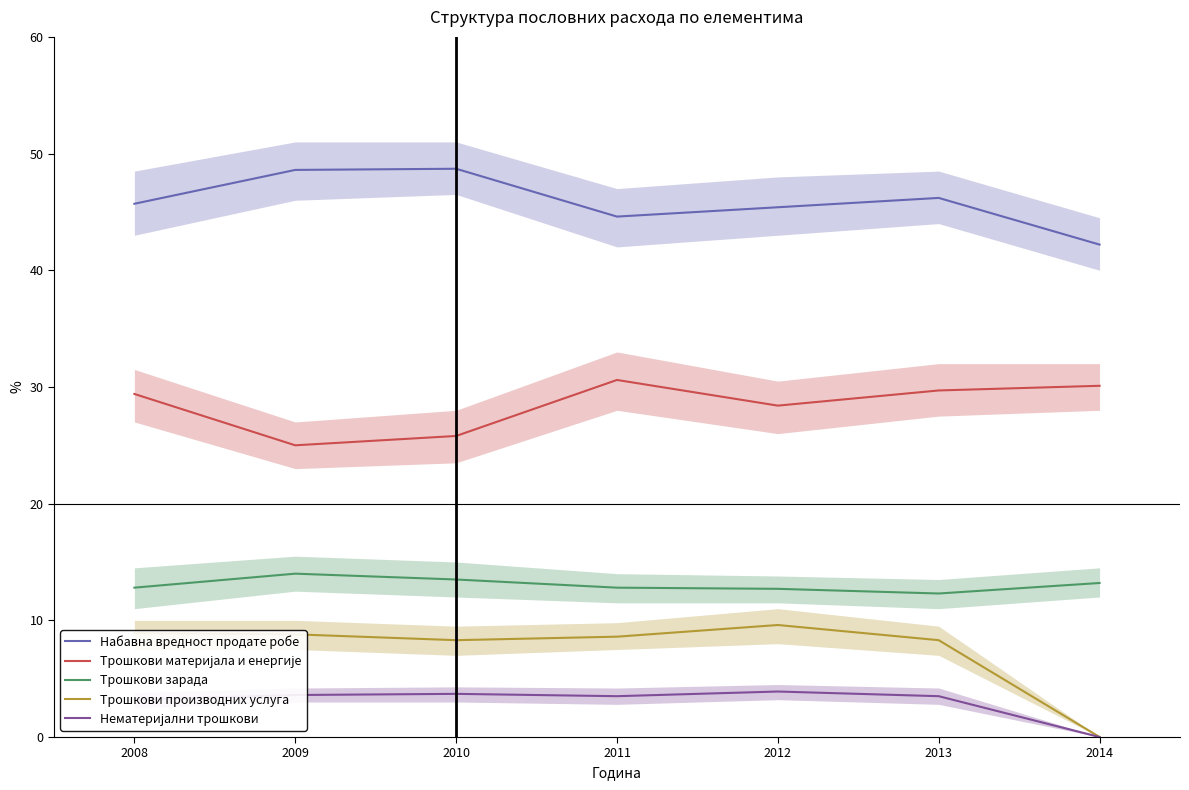

How many values in the Трошкови производних услуга series are below 8?

1